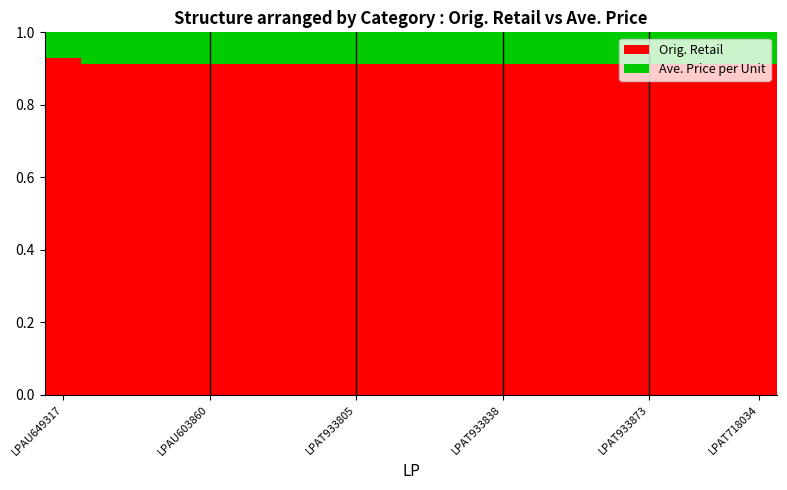

Count the Orig. Retail values in the range 0 to 1.

20